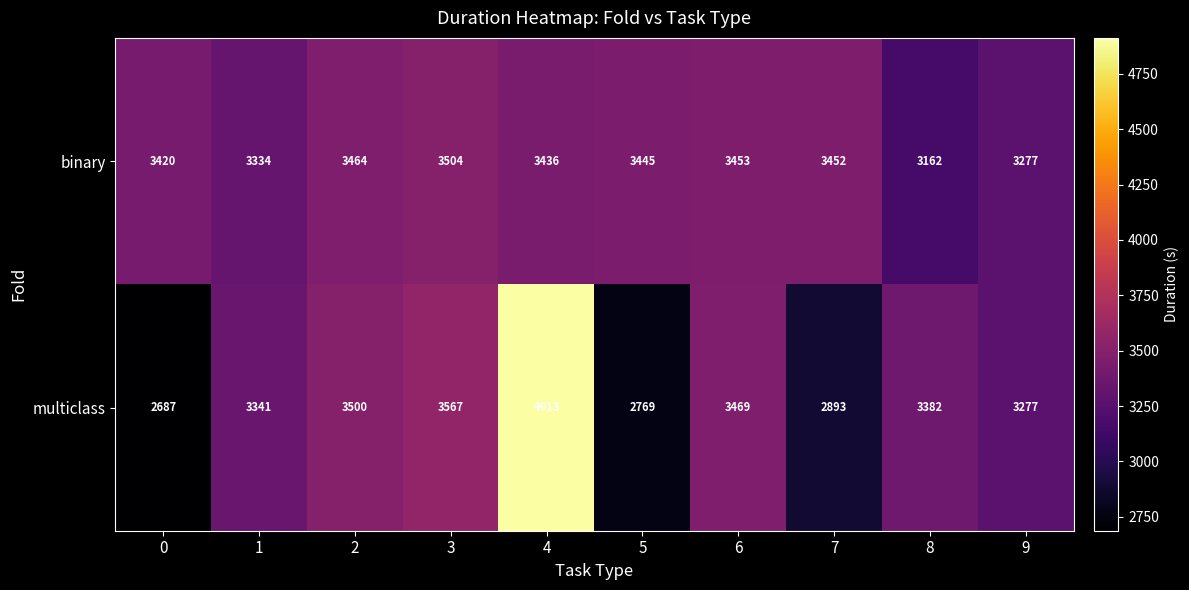

At which category is the sum across all series the highest?

4